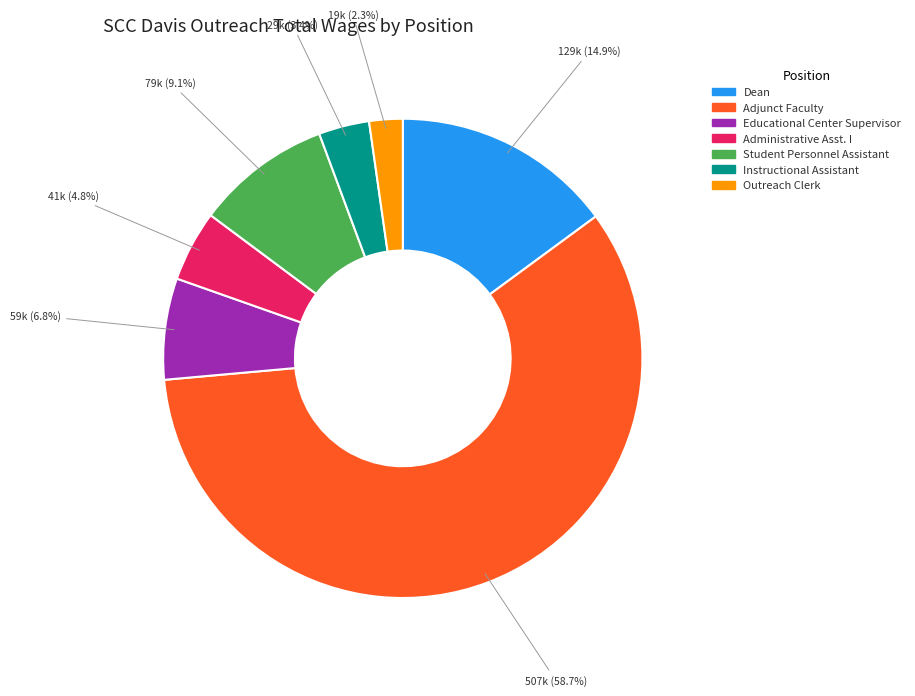

Which has a higher value, Dean or Adjunct Faculty?

Adjunct Faculty